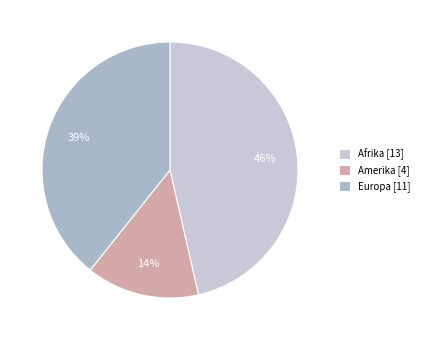

To the nearest percent, what is the average slice percentage?

33%